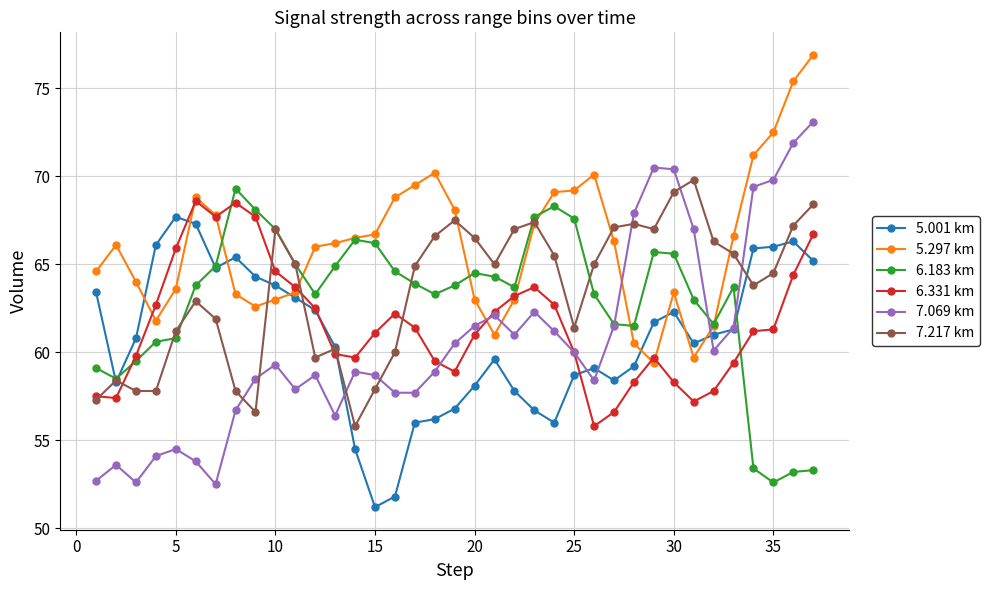

How many data points does each series have?

37